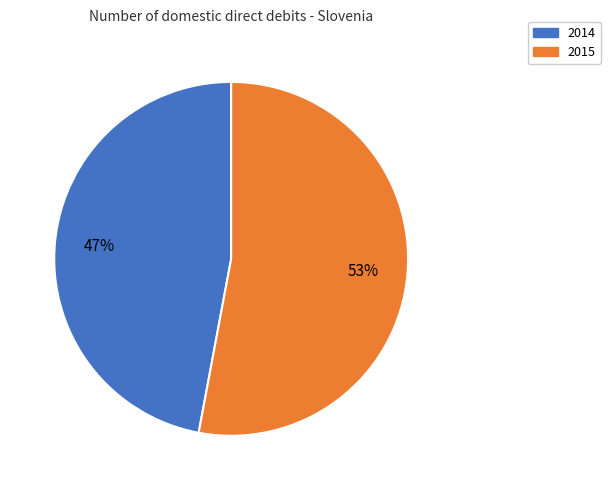

To the nearest percent, what is the difference between the largest and smallest slice percentages?

6%